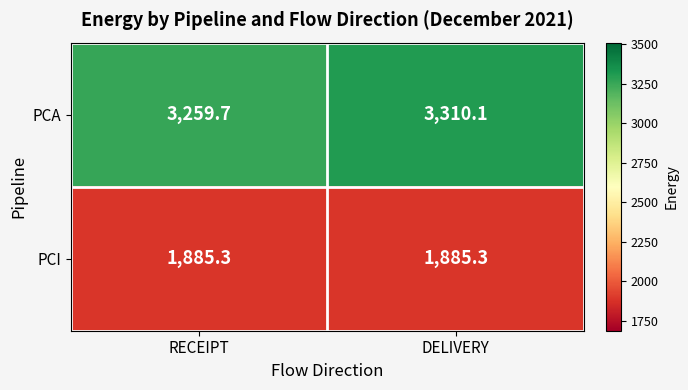

What is the total value across all series at RECEIPT?

5145.0